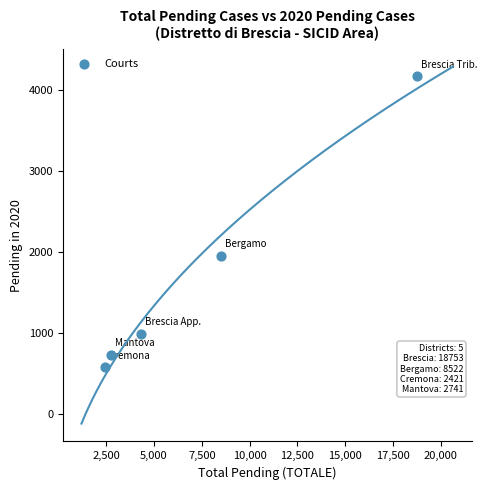

What is the average Y value?

1685